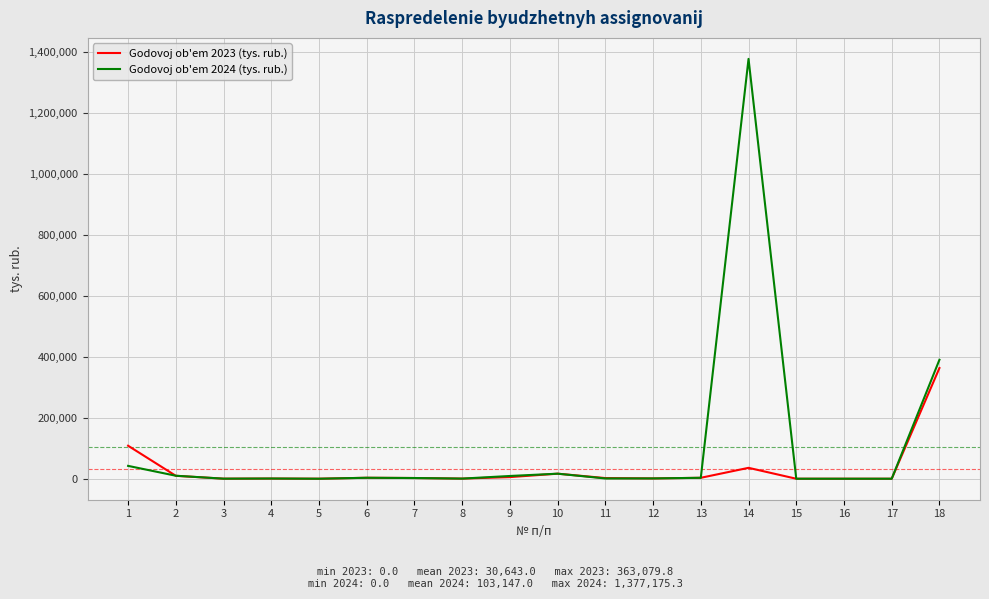

What is the maximum value shown in the chart?

1377175.3